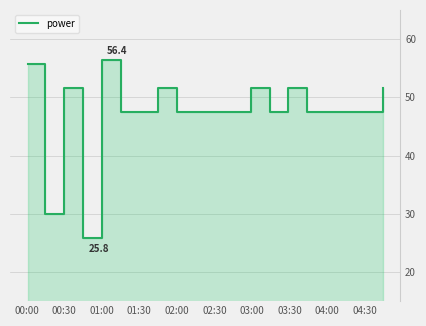

At which label does the data first exceed 47?

00:00